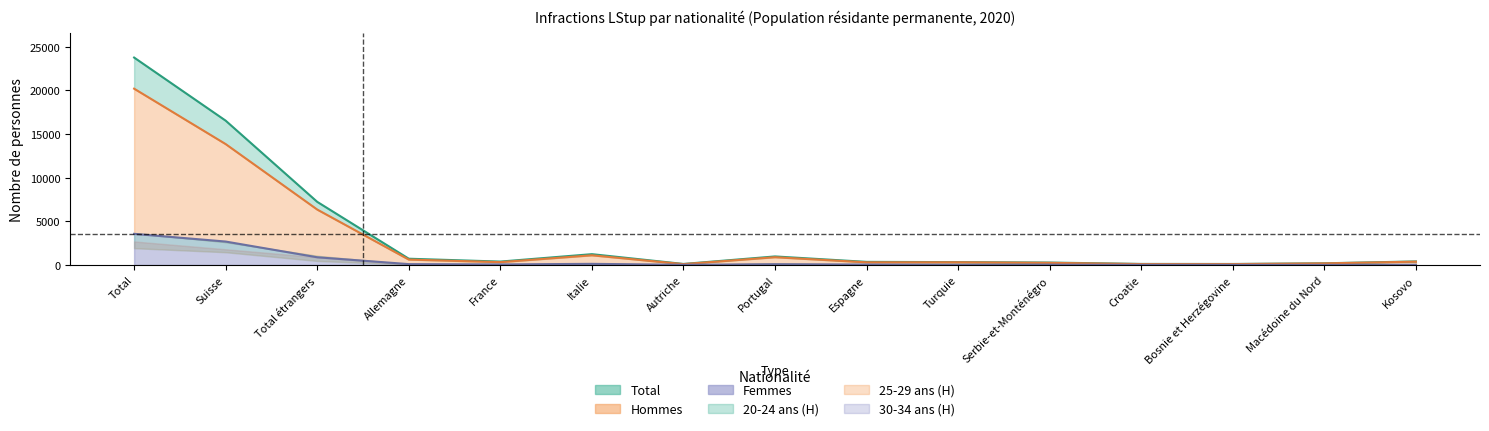

List the labels in order of Femmes value, largest first.

Total, Suisse, Total étrangers, Italie, Allemagne, Portugal, France, Espagne, Serbie-et-Monténégro, Kosovo, Autriche, Turquie, Croatie, Bosnie et Herzégovine, Macédoine du Nord